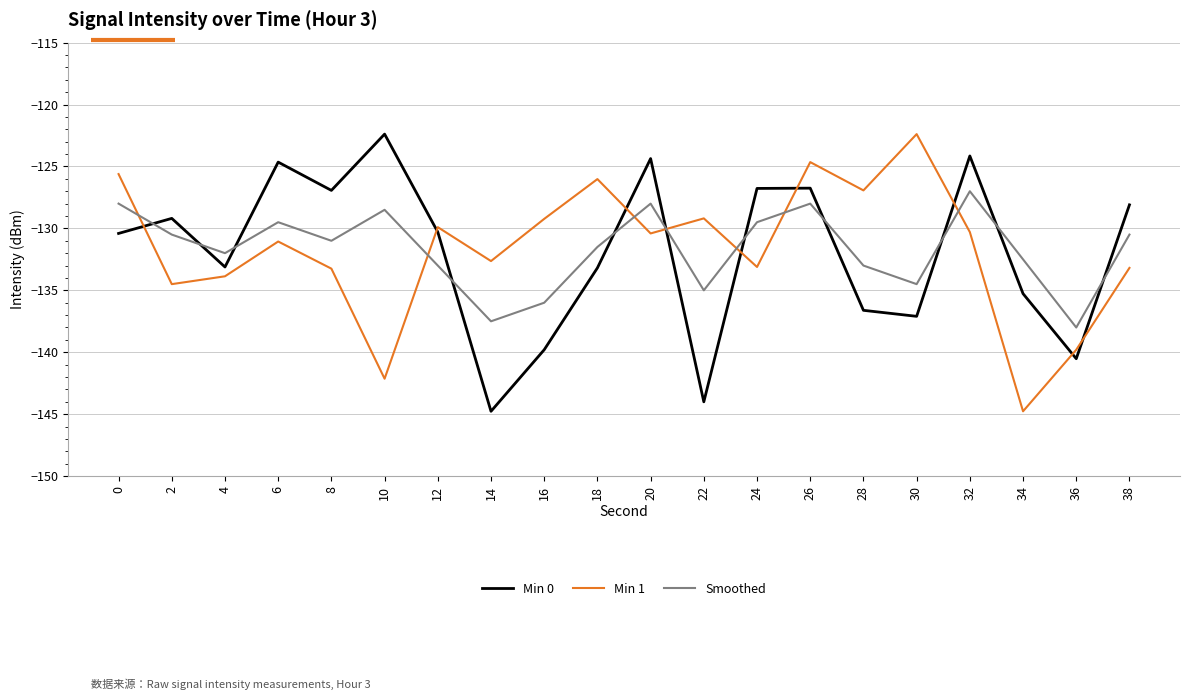

True or false: Min 0 has a value of -75.5 at 24.

False